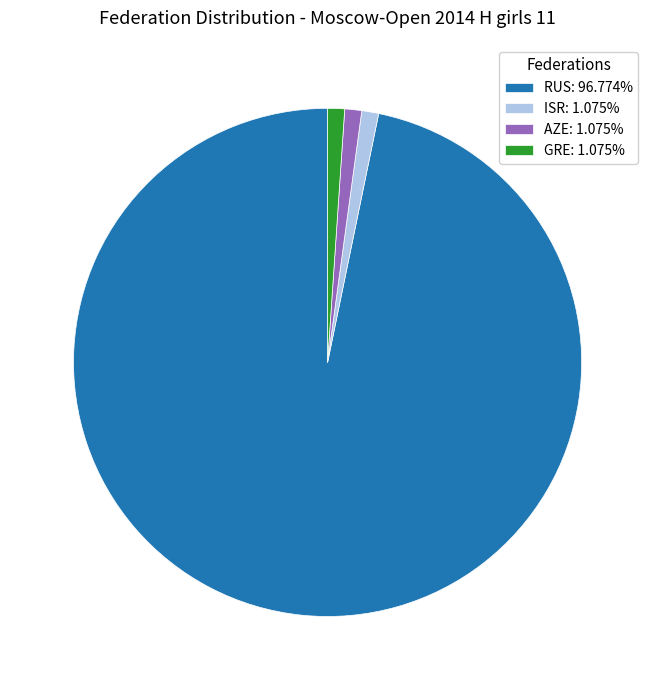

What is the ratio of the value at RUS: 96.774% to the value at GRE: 1.075%?

90.0